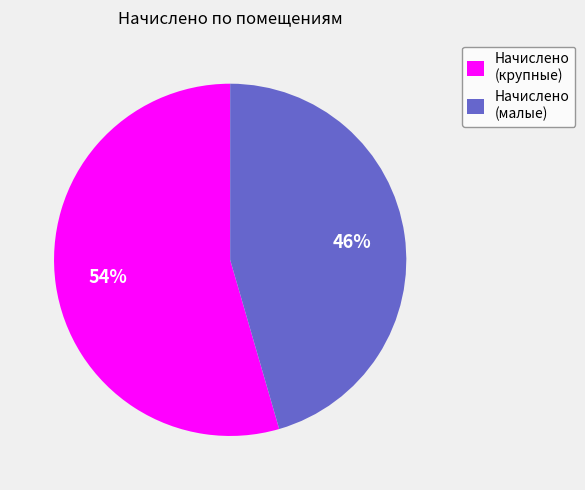

Which has a higher value, Начислено (крупные) or Начислено (малые)?

Начислено (крупные)